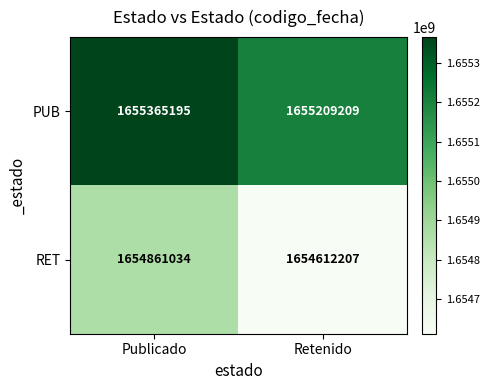

Reading right to left, transcribe all the data shown in this chart.

PUB: 1655209209	1655365195
RET: 1654612207	1654861034